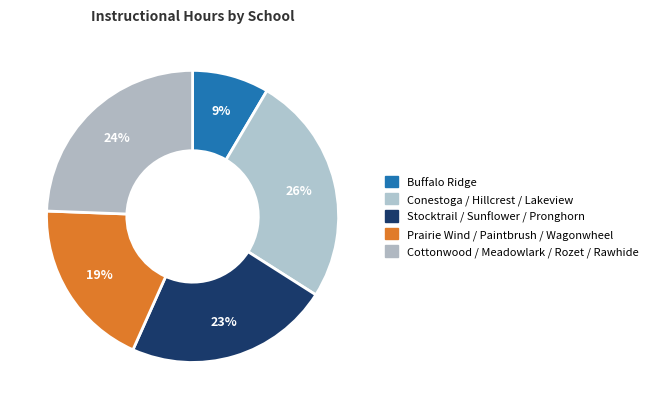

How many segments does this pie chart have?

5